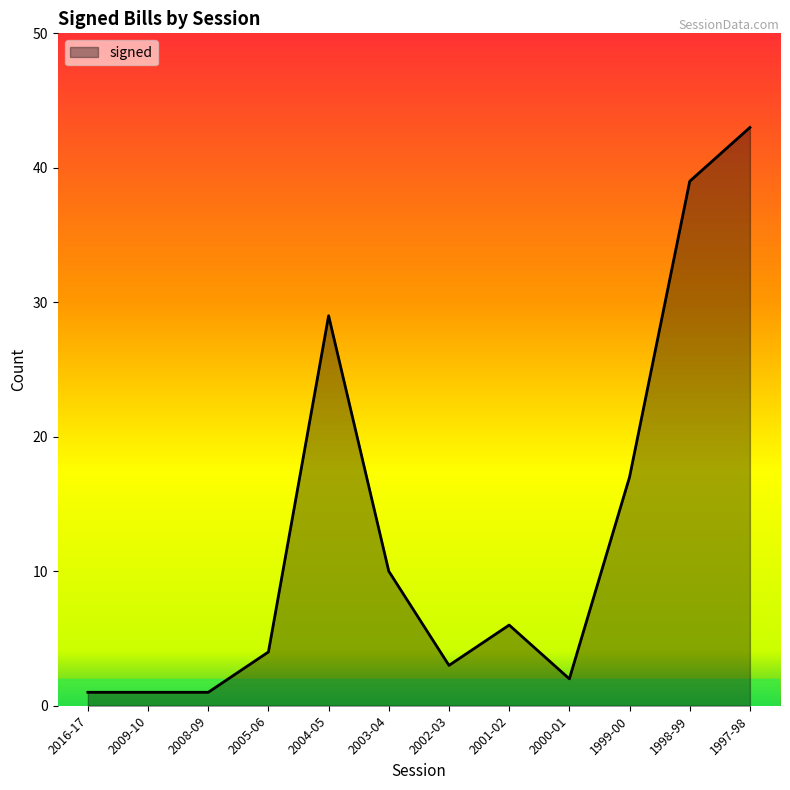

At which category does the chart reach its peak across all series?

1997-98